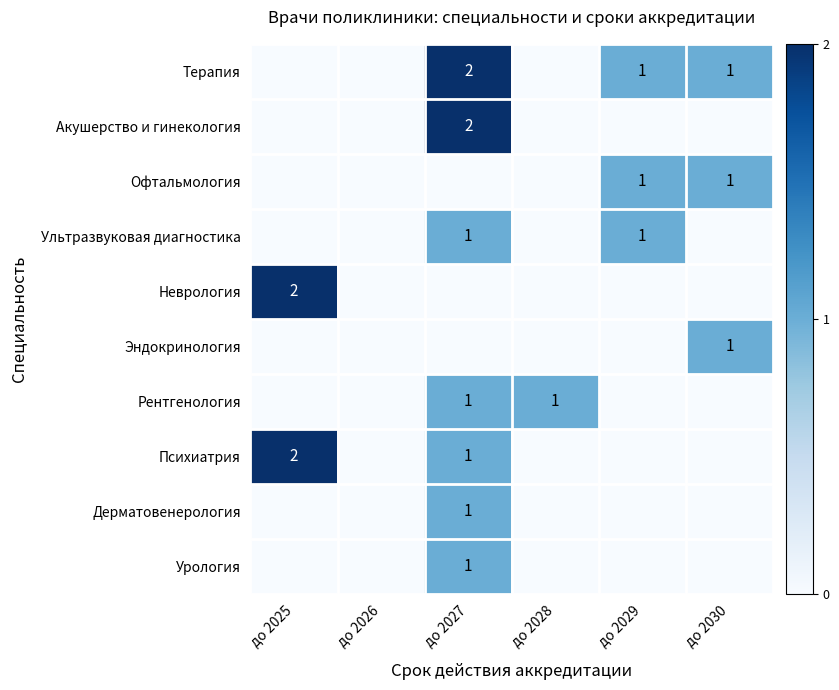

What is the spread (max minus min) of values at до 2025?

2